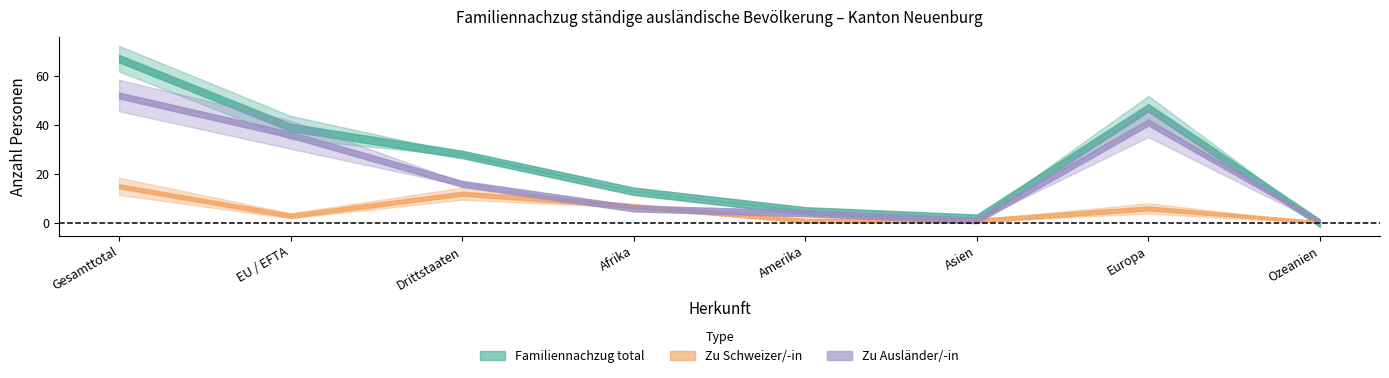

How many values in Kinder_Schweizer are above zero?

7